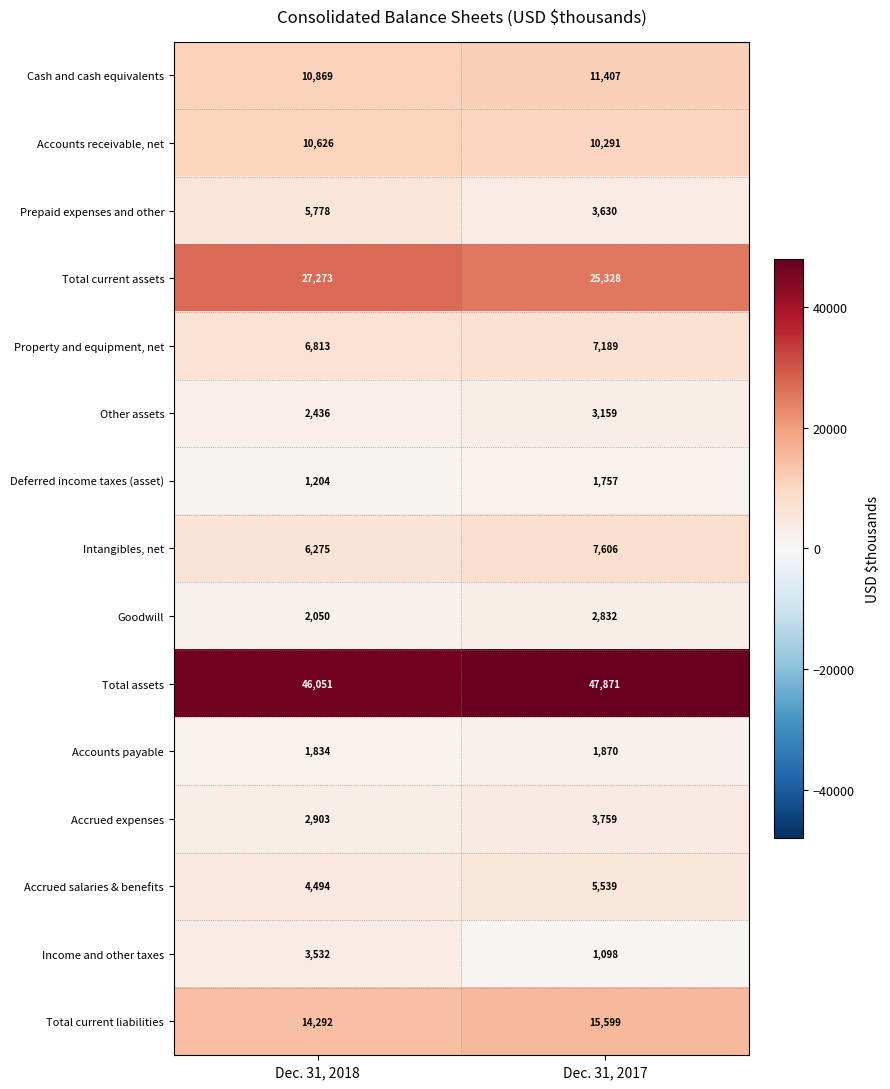

What is the sum of all Accounts payable values?

3704